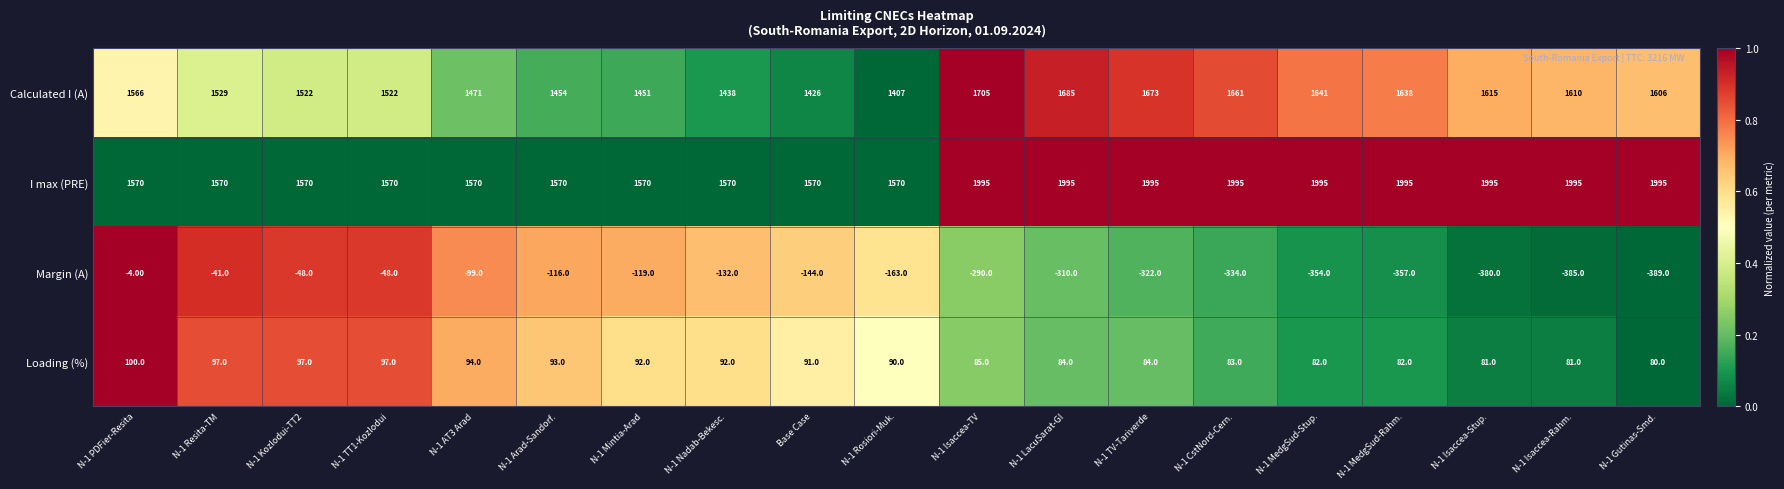

At N-1 LacuSarat-GI, list the series in order from smallest to largest.

Margin (A), Loading (%), Calculated I (A), I max (PRE)